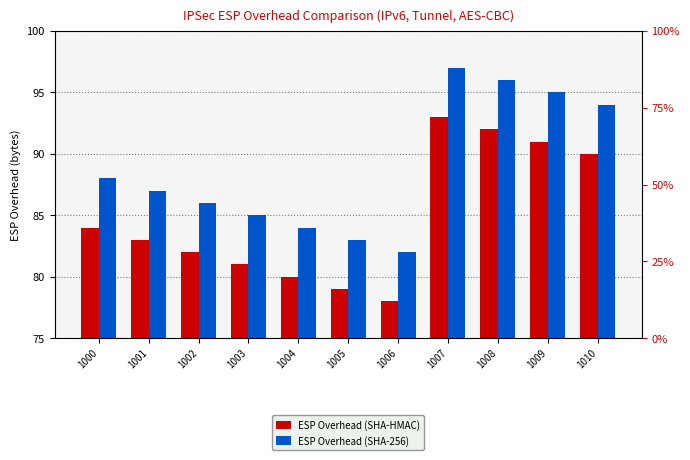

True or false: ESP Overhead (SHA-256) has a value of 88 at 1000.

True